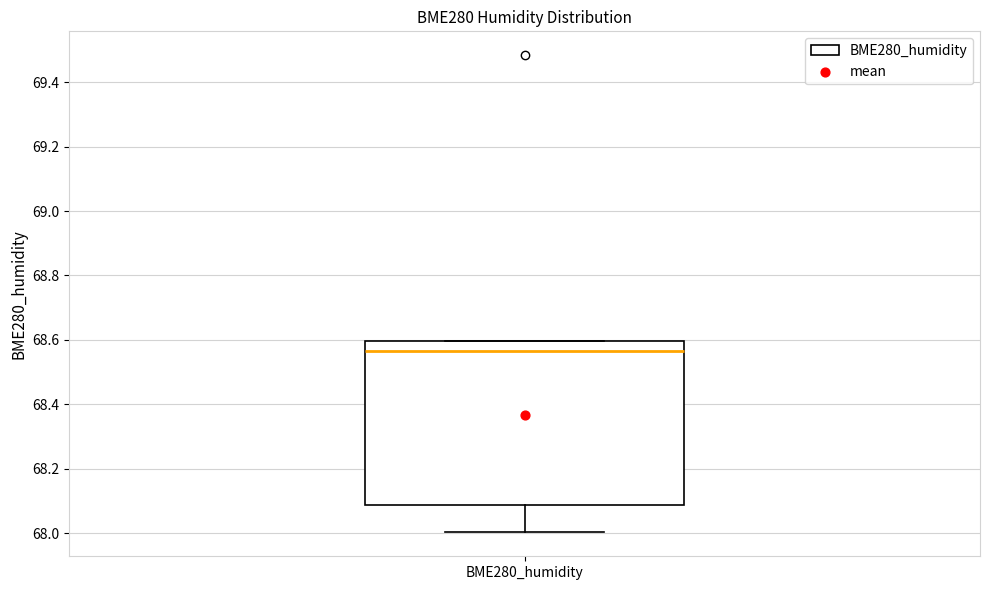

Read this box plot against the y-axis: the position of the median line, the range covered by the box, and the ends of both whiskers. The values are not printed on the chart, so give them approximately, as read against the axis.

median 68.56, box 68.08 to 68.60, whiskers 68.00 to 68.60